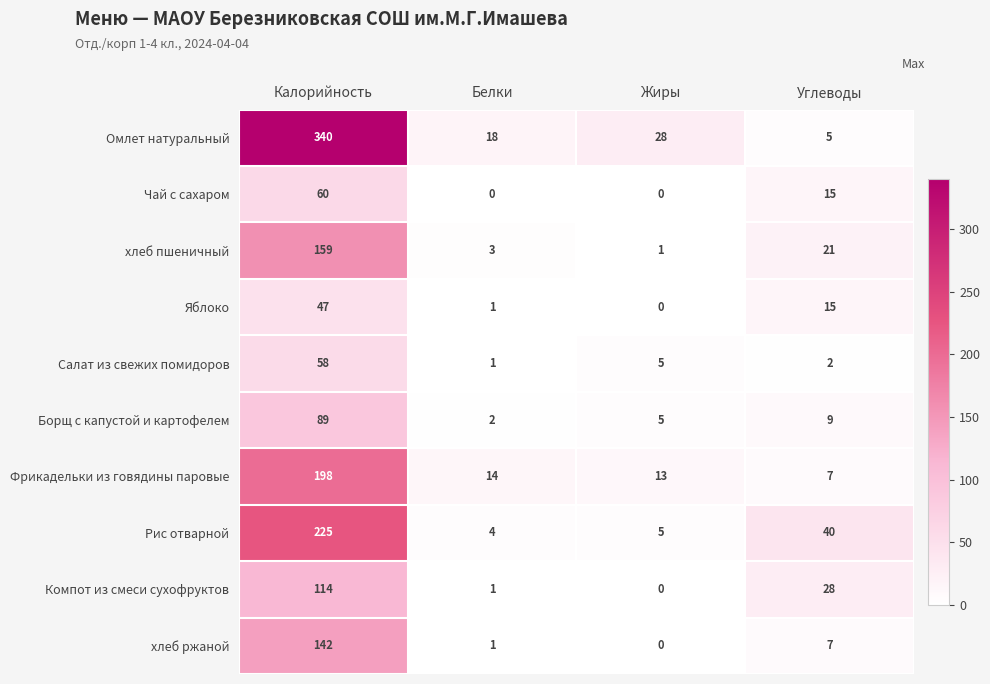

The value of Яблоко at Жиры is 25. True or false?

False